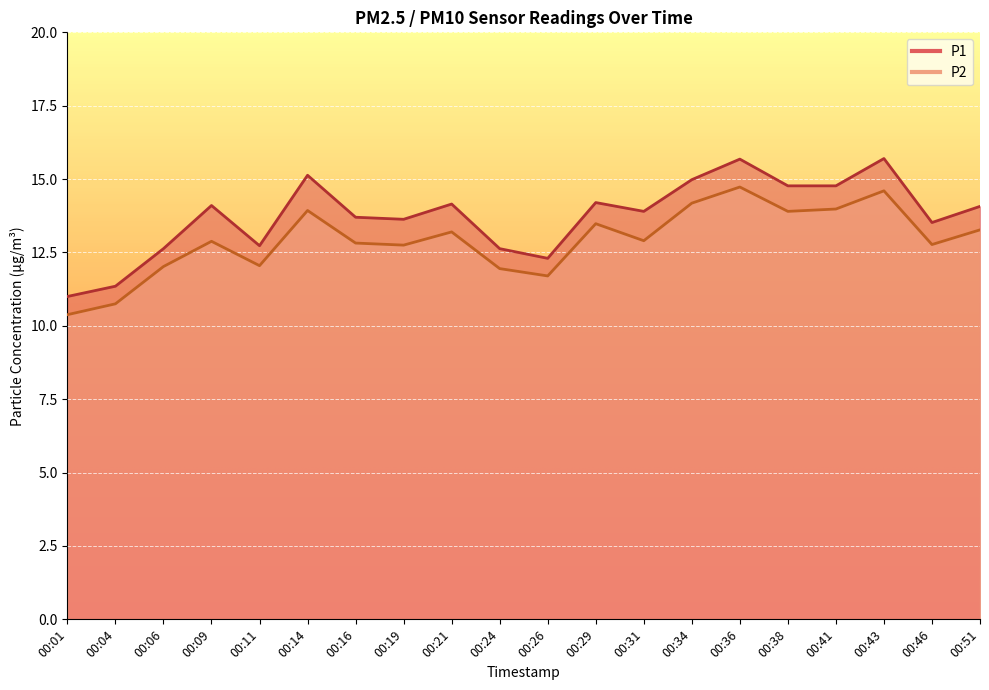

Reading right to left, what are all the values shown in this chart?

P1: 14.1	13.5	15.7	14.8	14.8	15.7	15.0	13.9	14.2	12.3	12.6	14.2	13.6	13.7	15.1	12.7	14.1	12.6	11.3	11.0
P2: 13.3	12.8	14.6	14.0	13.9	14.7	14.2	12.9	13.5	11.7	11.9	13.2	12.8	12.8	13.9	12.1	12.9	12.0	10.8	10.4